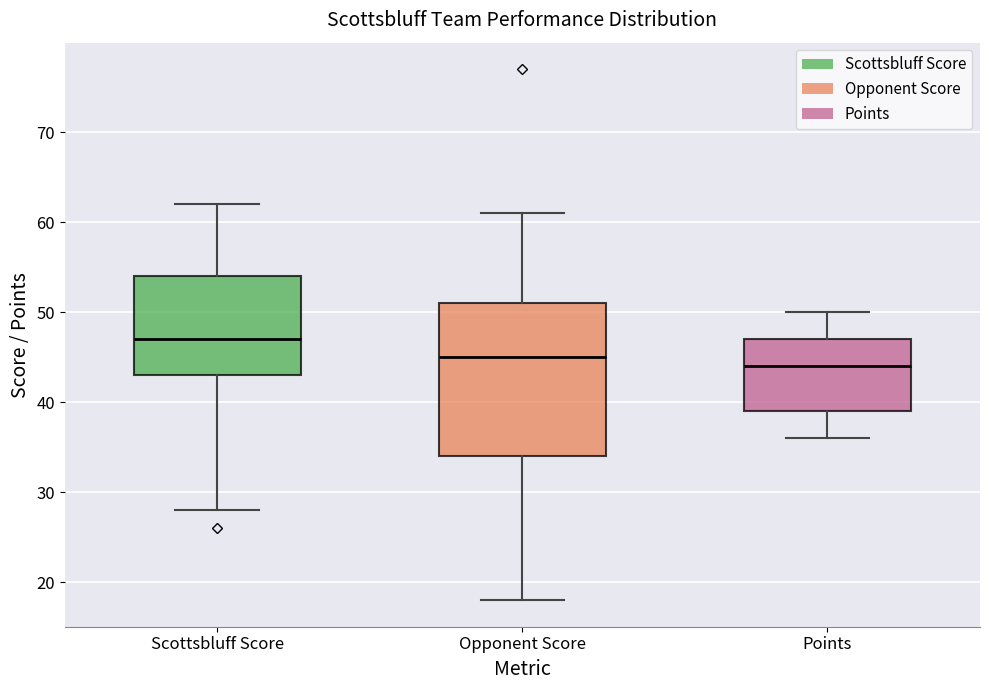

Which box is the tallest, from its lower edge to its upper edge?

Opponent Score